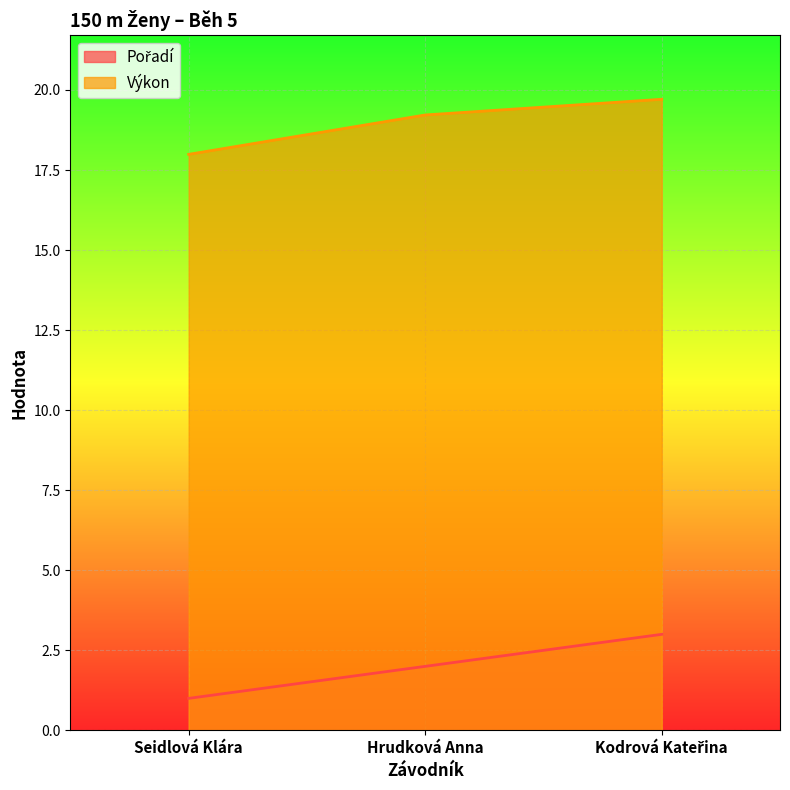

What is the maximum value shown in the chart?

19.7